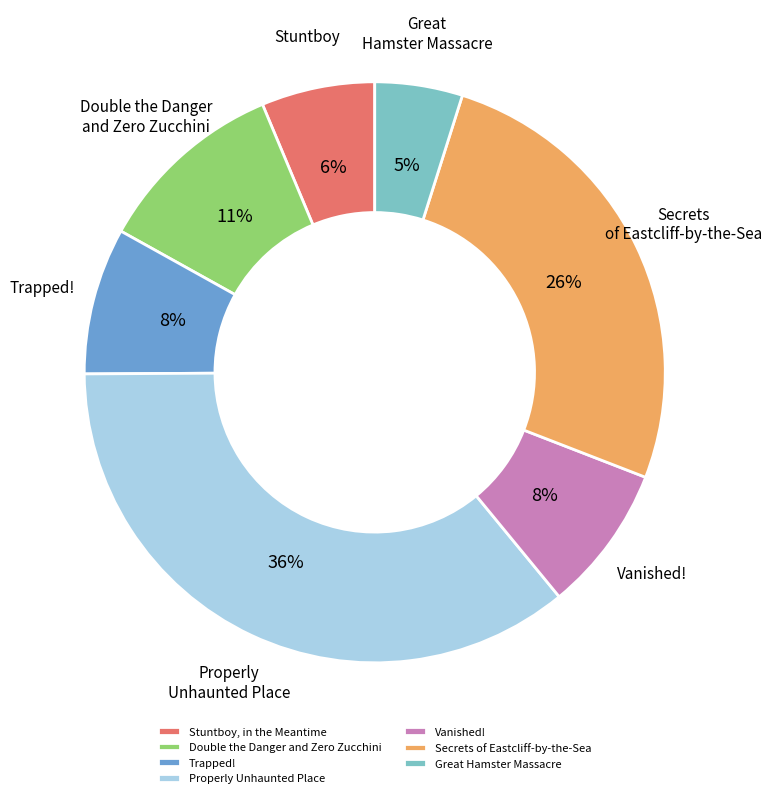

To the nearest percent, what percentage of the pie is Great Hamster Massacre?

5%